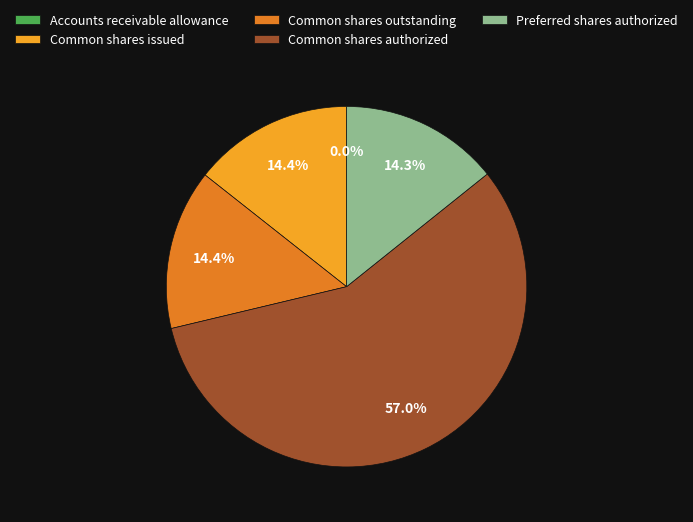

Which slice is the largest?

Common shares authorized